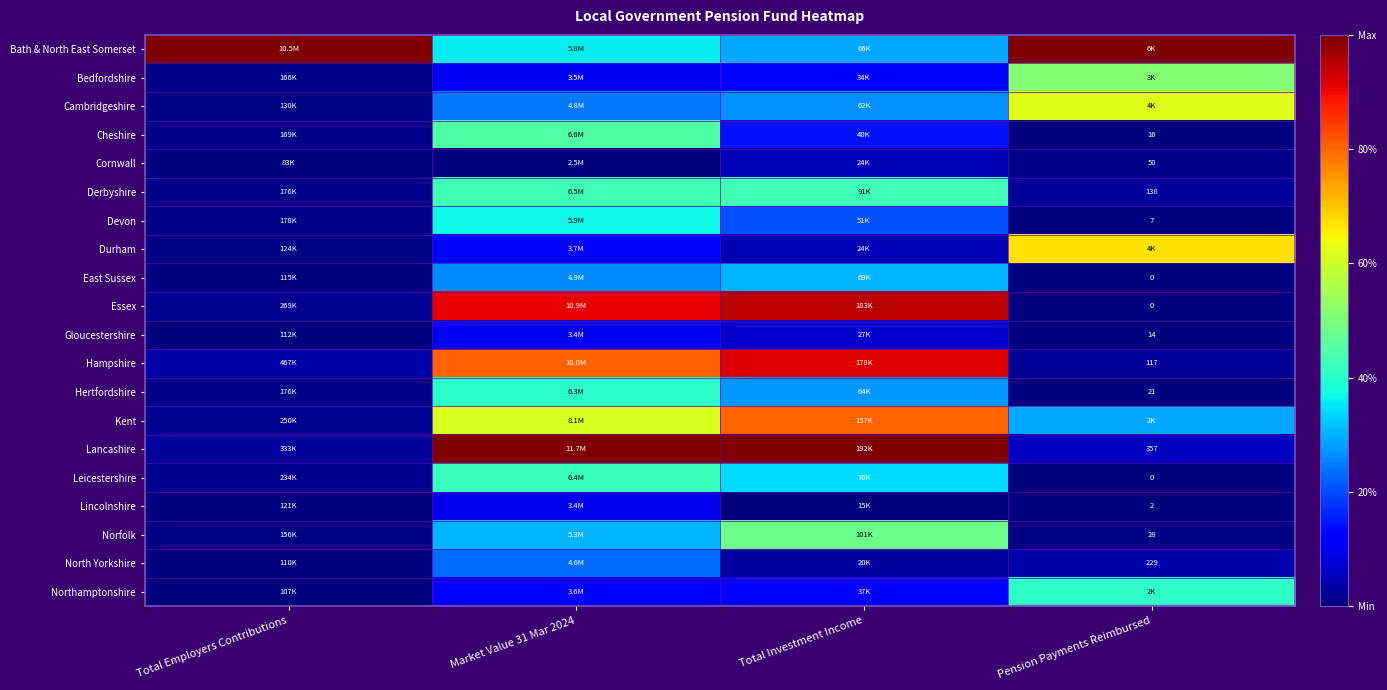

Rank the series by their maximum value, from lowest to highest.

Cornwall, Lincolnshire, Gloucestershire, North Yorkshire, East Sussex, Devon, Hertfordshire, Northamptonshire, Leicestershire, Derbyshire, Cheshire, Norfolk, Bedfordshire, Cambridgeshire, Durham, Kent, Hampshire, Essex, Bath & North East Somerset, Lancashire